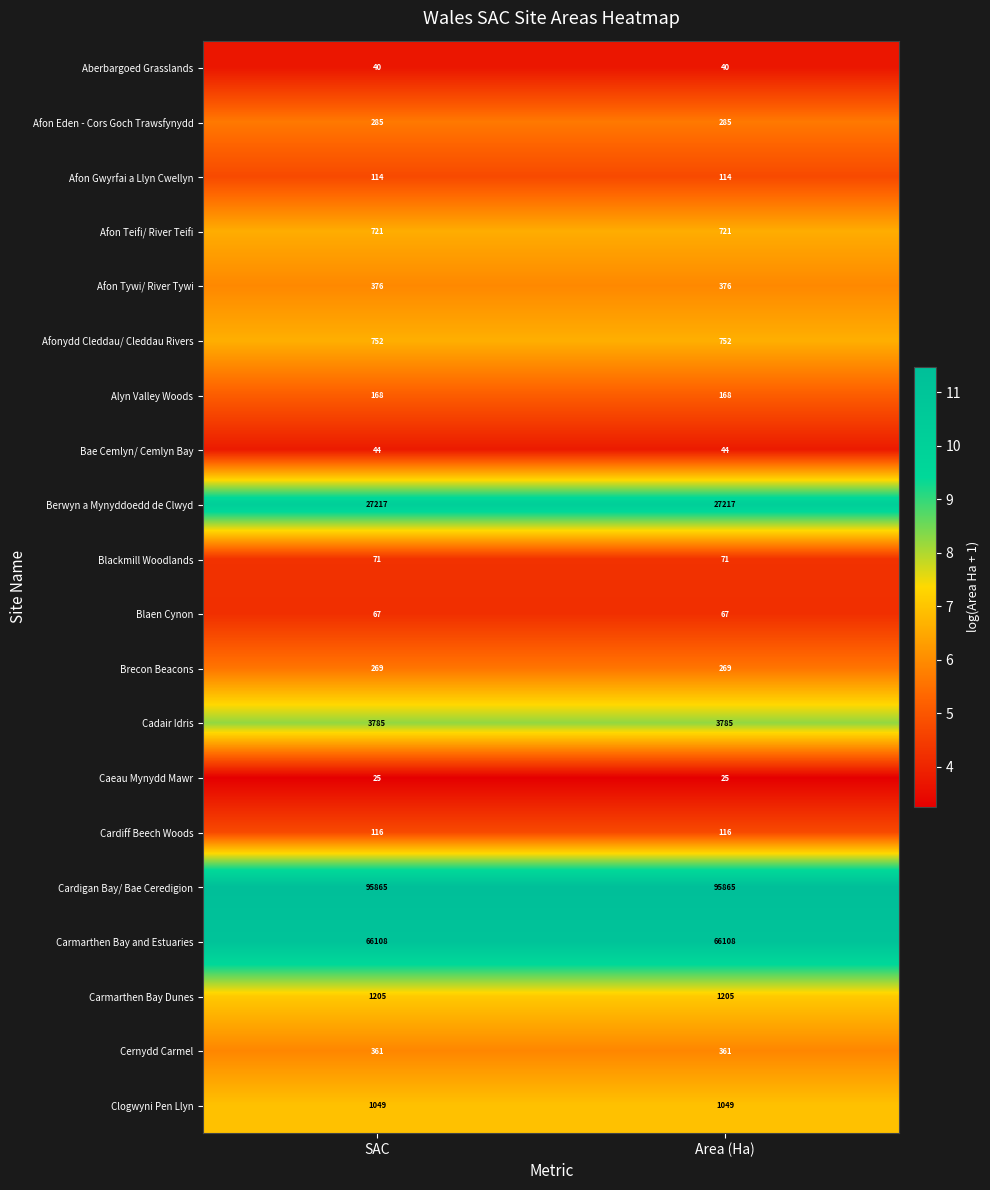

Count the number of categories in the chart.

2